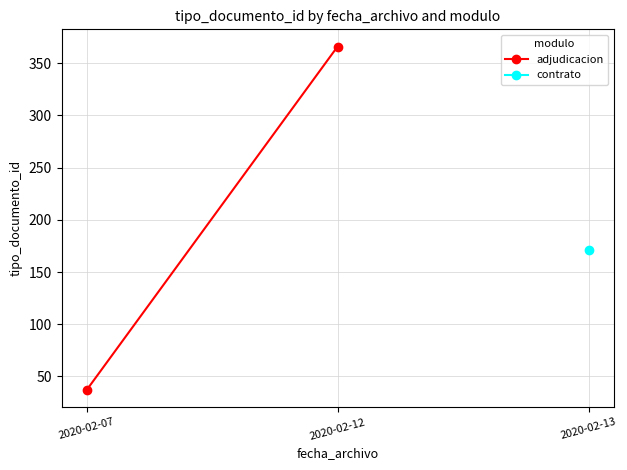

Between 2020-02-07 and 2020-02-12, which is larger?

2020-02-12